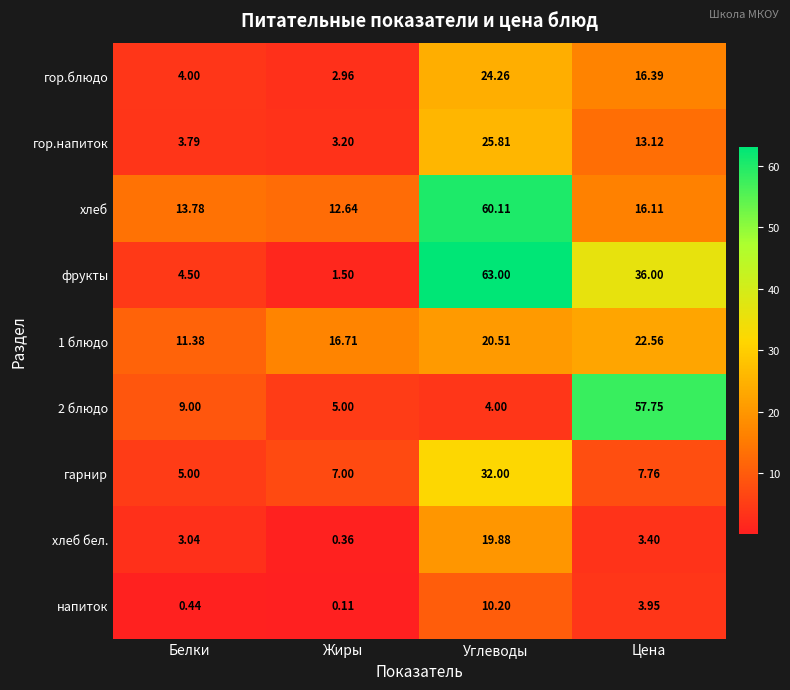

At which label is напиток closest to 5?

Цена